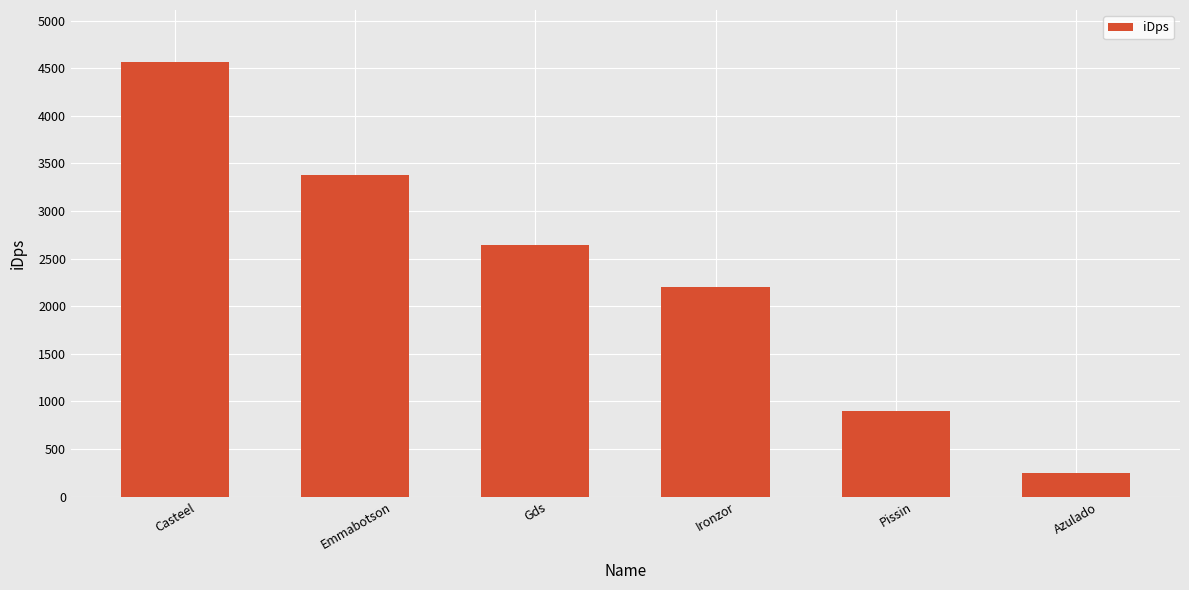

Rank the categories by value from highest to lowest.

Casteel, Emmabotson, Gds, Ironzor, Pissin, Azulado